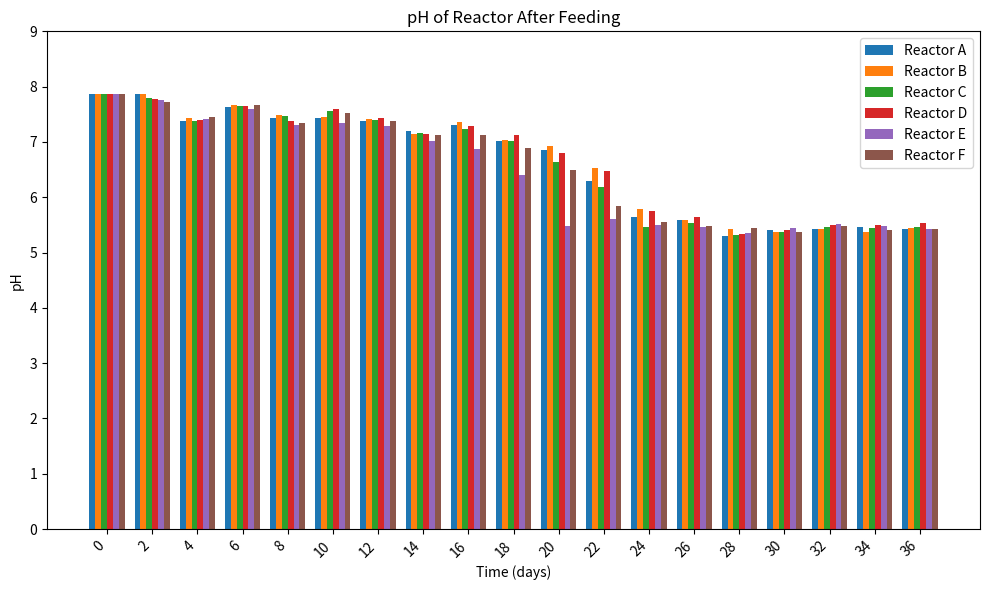

At how many categories does at least one series exceed 7?

10